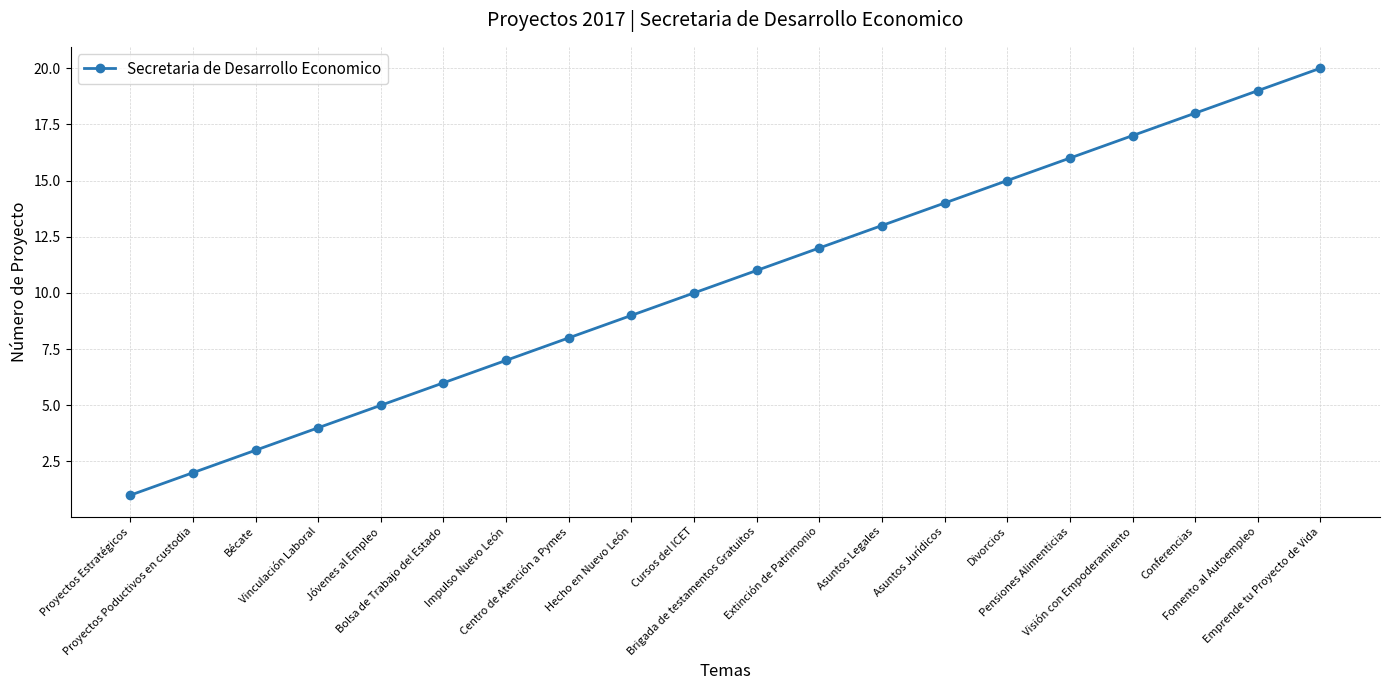

How many categories are shown in the chart?

20